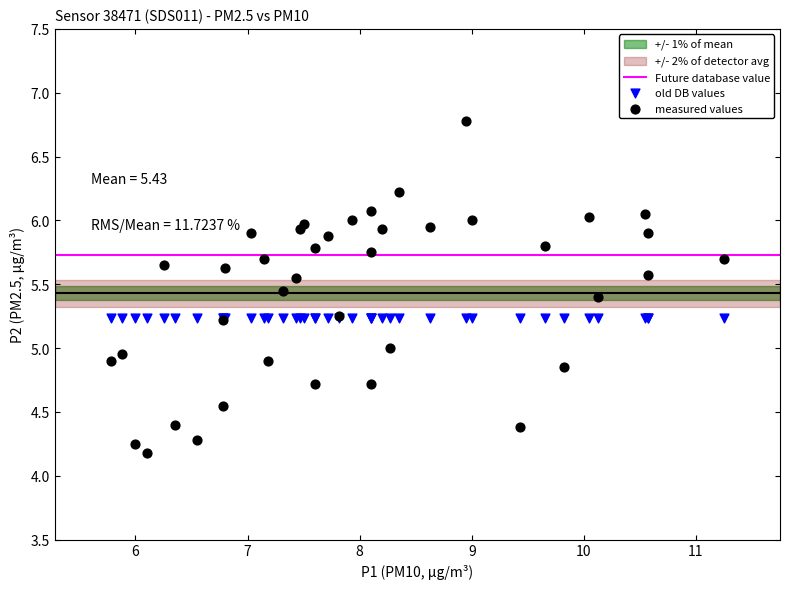

Which series contains the lowest Y value?

measured values